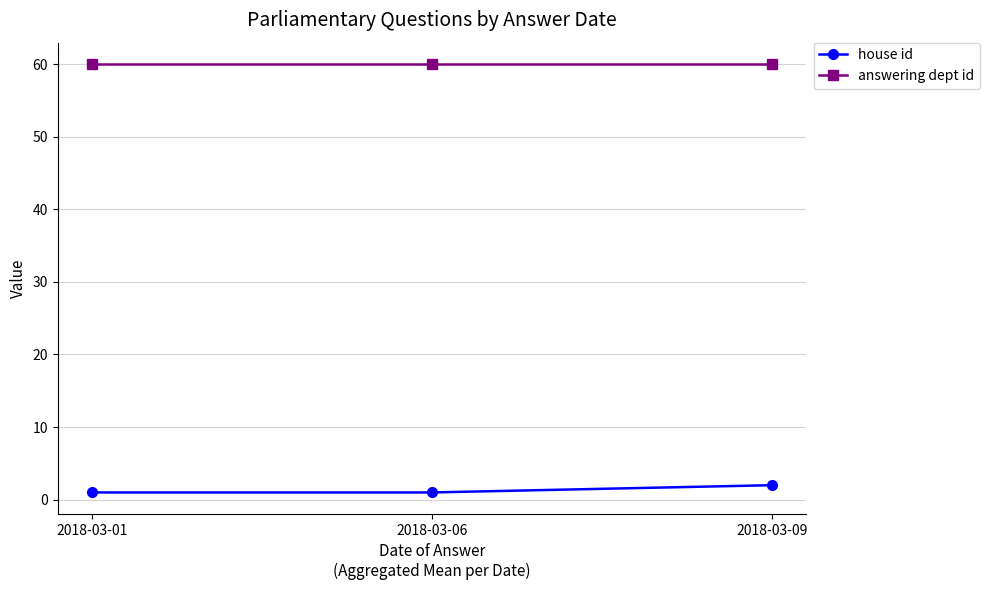

What is the spread (max minus min) of values at 2018-03-09?

58